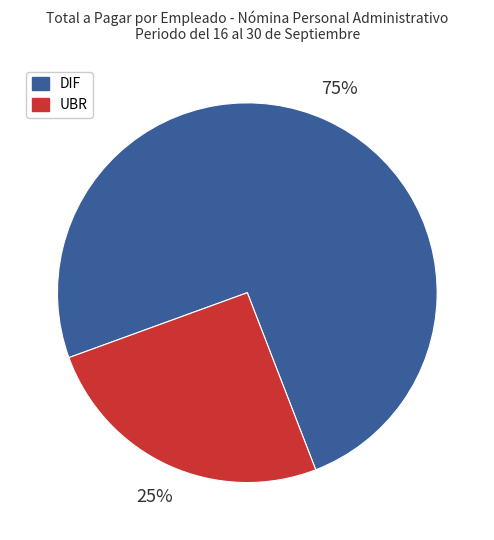

Is there a majority slice in this chart?

Yes